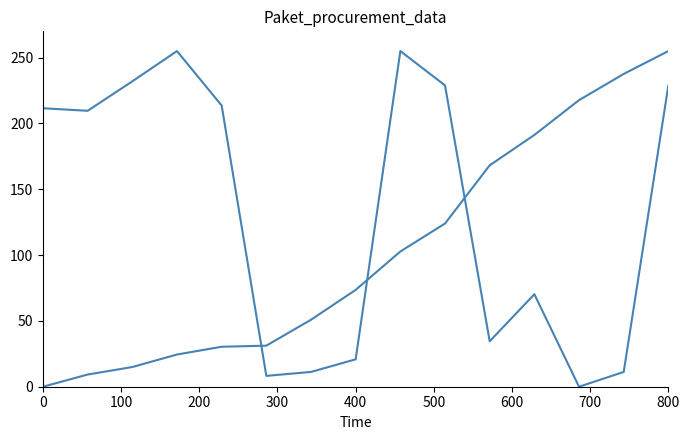

Is this an area chart (filled region under the line)?

No